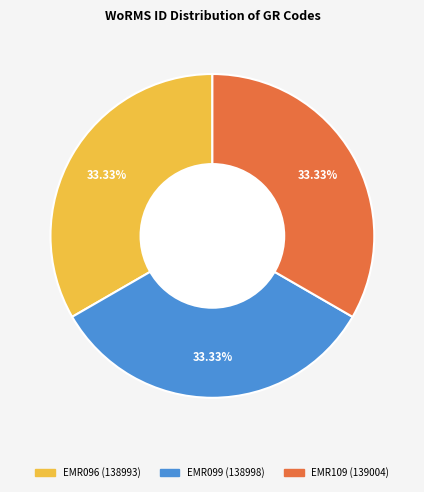

Is there any slice that represents more than half of the pie?

No